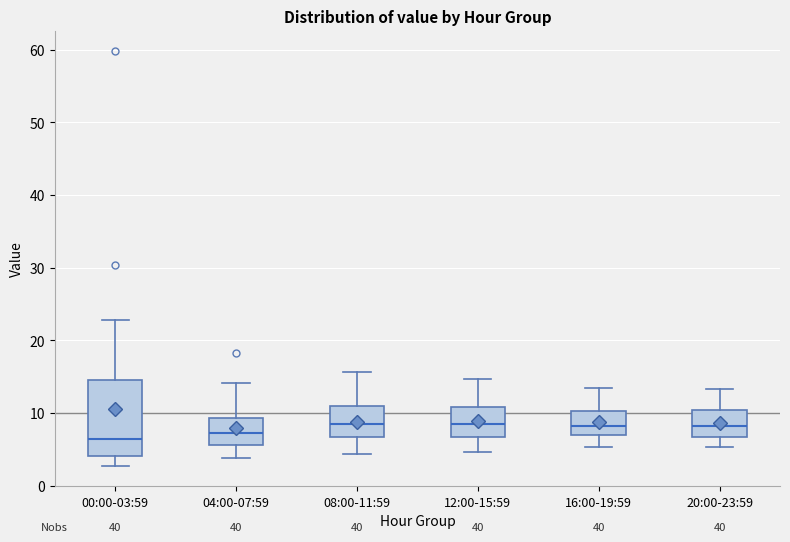

Reading left to right, transcribe this box plot: for each box, give where its median line is, the range the box spans, and where its two whiskers end, as read against the y-axis. The values are not printed on the chart, so give them approximately, as read against the axis.

00:00-03:59: median 6, box 4 to 15, whiskers 3 to 23
04:00-07:59: median 7, box 6 to 9, whiskers 4 to 14
08:00-11:59: median 9, box 7 to 11, whiskers 4 to 16
12:00-15:59: median 9, box 7 to 11, whiskers 5 to 15
16:00-19:59: median 8, box 7 to 10, whiskers 5 to 13
20:00-23:59: median 8, box 7 to 10, whiskers 5 to 13